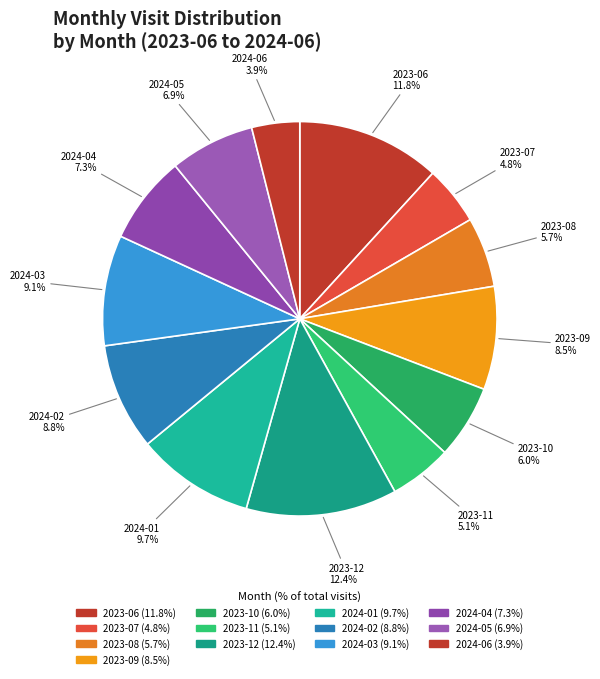

Count the number of slices in the pie.

13